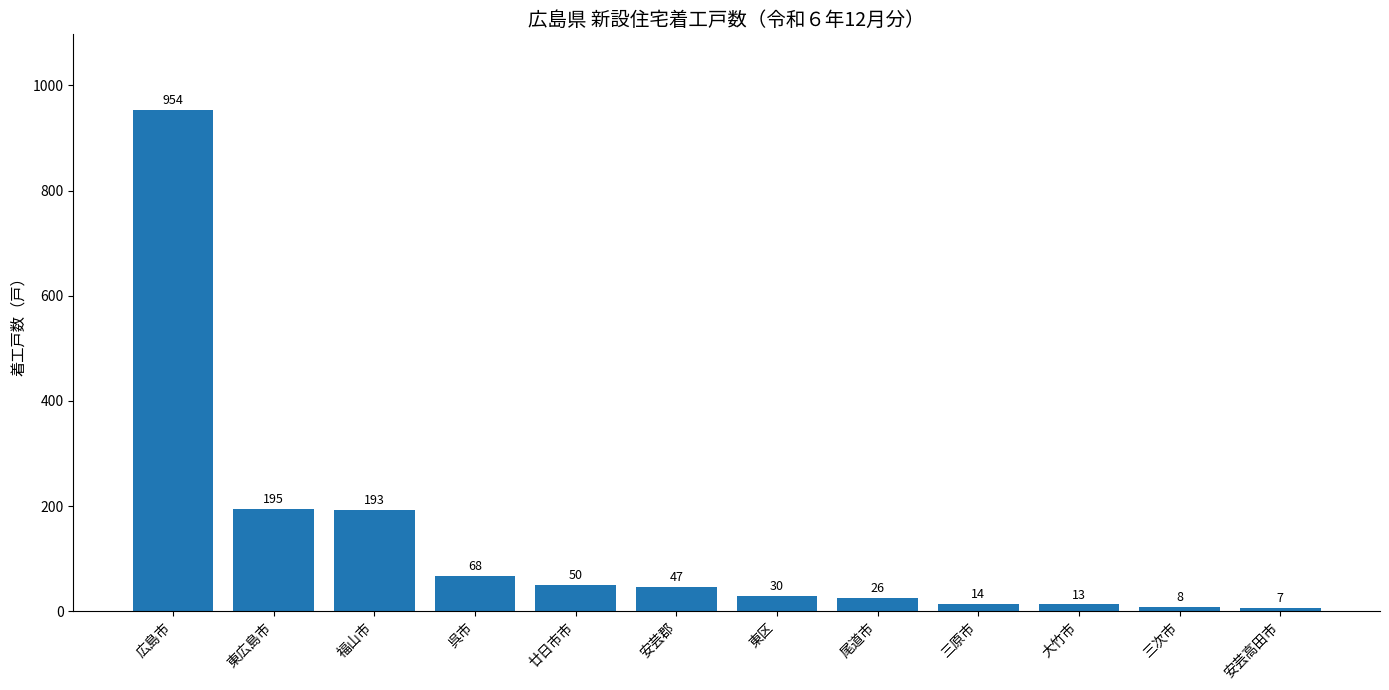

What is the change in value from 東広島市 to 福山市?

-2